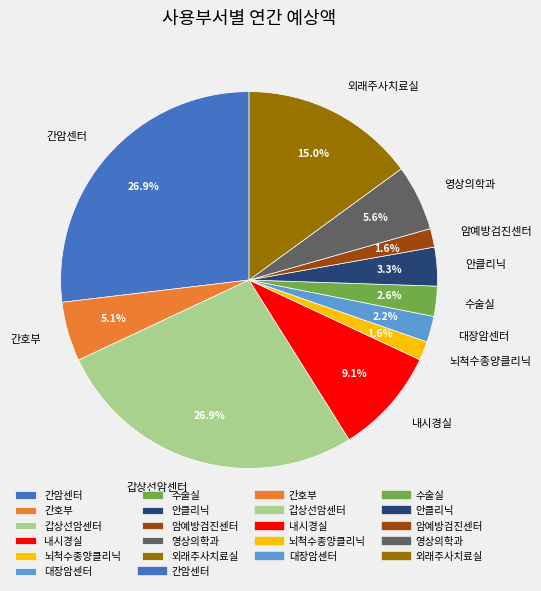

What percentage is the 암예방검진센터 slice, to the nearest percent?

2%